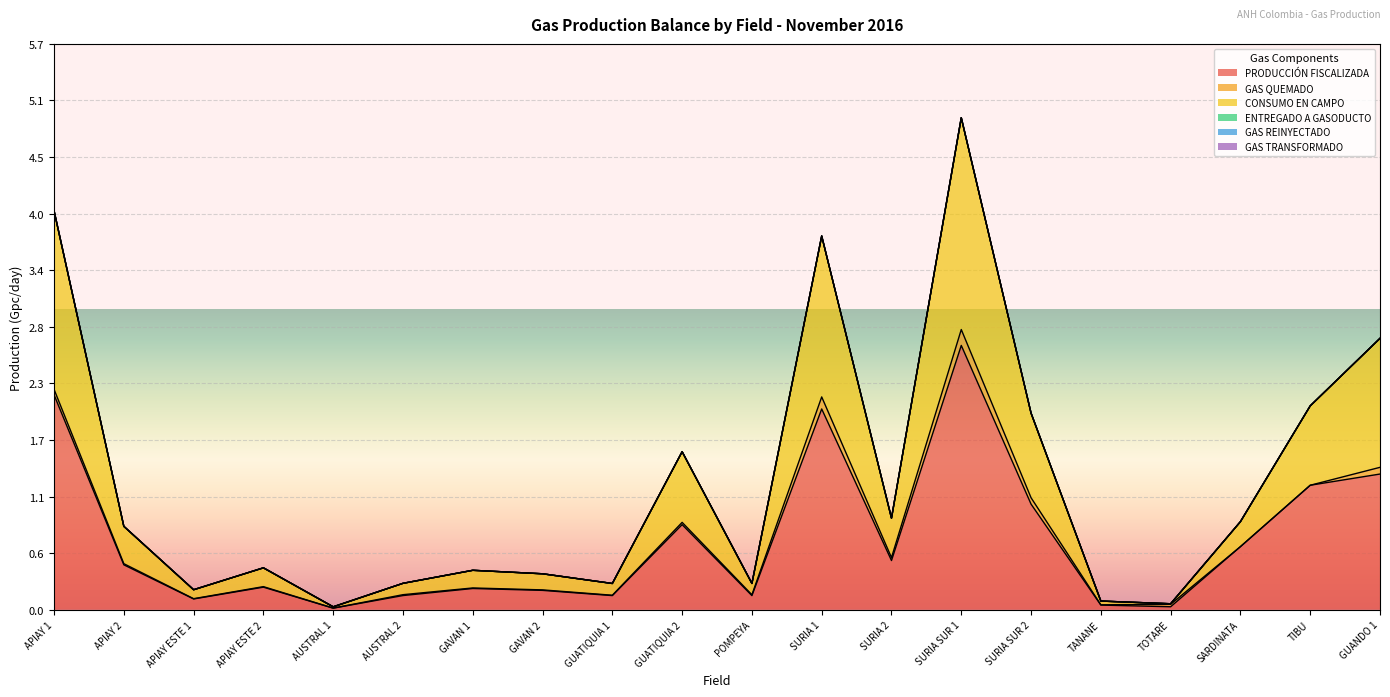

What is the difference between the second highest and minimum values in the GAS QUEMADO series?

0.1